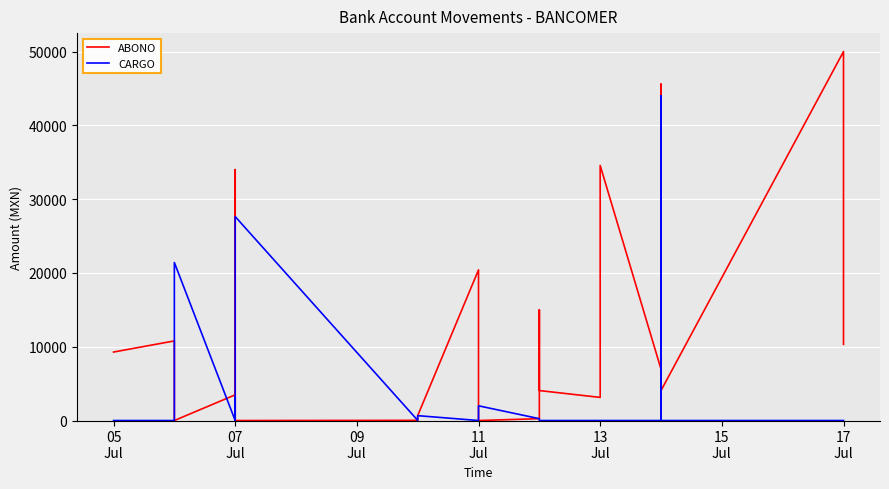

Rank the series at 07
Jul from lowest to highest value.

CARGO, ABONO